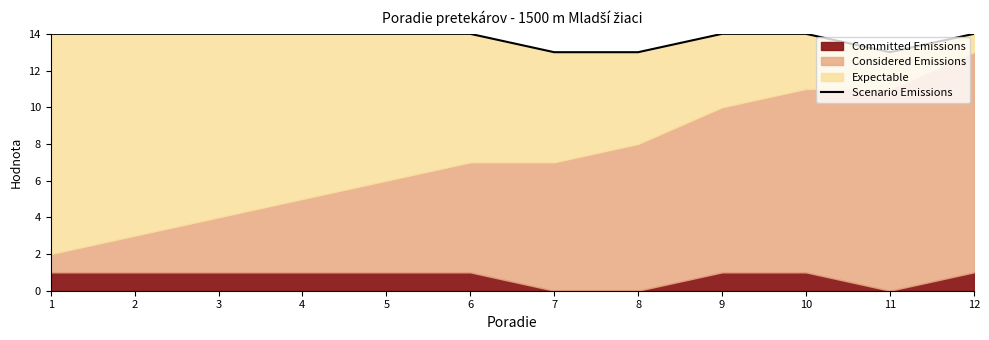

How many points are lower than both their immediate neighbors (excluding endpoints)?

1